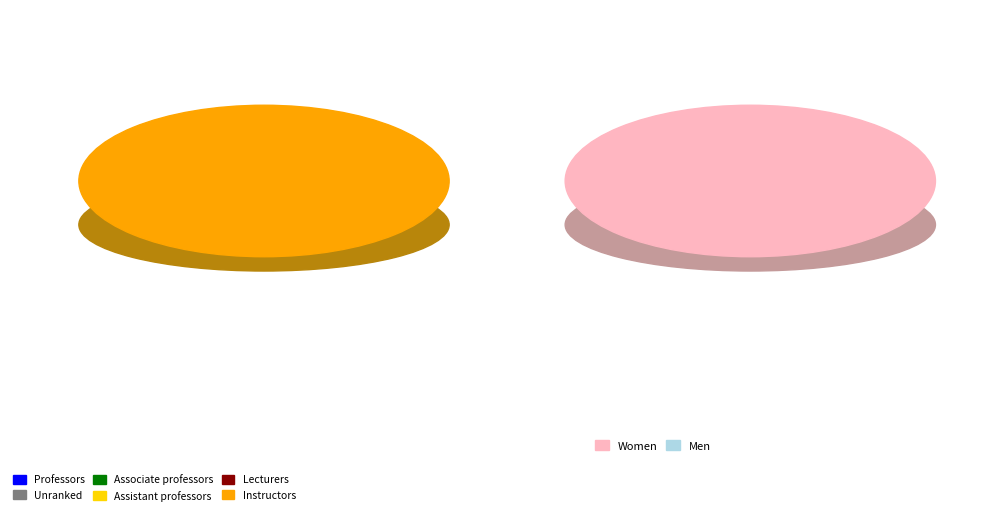

Is there a majority slice in this chart?

Yes